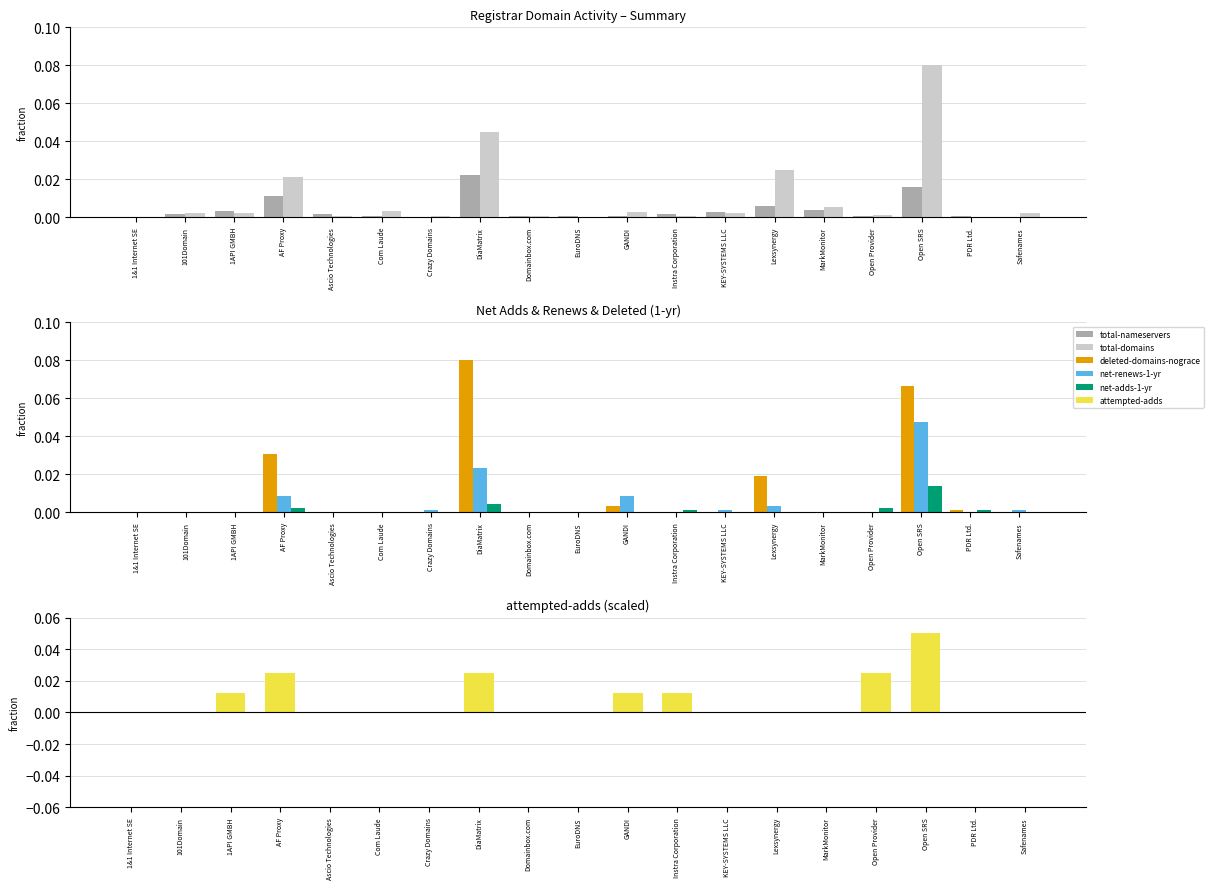

Reading left to right, transcribe all the data shown in this chart.

total-nameservers: 0.0	0.0	0.0	0.0	0.0	0.0	0.0	0.0	0.0	0.0	0.0	0.0	0.0	0.0	0.0	0.0	0.0	0.0	0.0
total-domains: 0.0	0.0	0.0	0.0	0.0	0.0	0.0	0.0	0.0	0.0	0.0	0.0	0.0	0.0	0.0	0.0	0.1	0.0	0.0
deleted-domains-nograce: 0.0	0.0	0.0	0.0	0.0	0.0	0.0	0.1	0.0	0.0	0.0	0.0	0.0	0.0	0.0	0.0	0.1	0.0	0.0
net-renews-1-yr: 0.0	0.0	0.0	0.0	0.0	0.0	0.0	0.0	0.0	0.0	0.0	0.0	0.0	0.0	0.0	0.0	0.0	0.0	0.0
net-adds-1-yr: 0.0	0.0	0.0	0.0	0.0	0.0	0.0	0.0	0.0	0.0	0.0	0.0	0.0	0.0	0.0	0.0	0.0	0.0	0.0
attempted-adds: 0.0	0.0	0.0	0.0	0.0	0.0	0.0	0.0	0.0	0.0	0.0	0.0	0.0	0.0	0.0	0.0	0.1	0.0	0.0